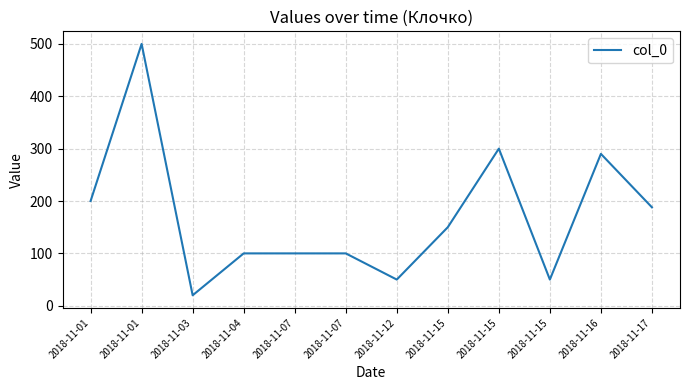

Does the chart have visible grid lines?

Yes